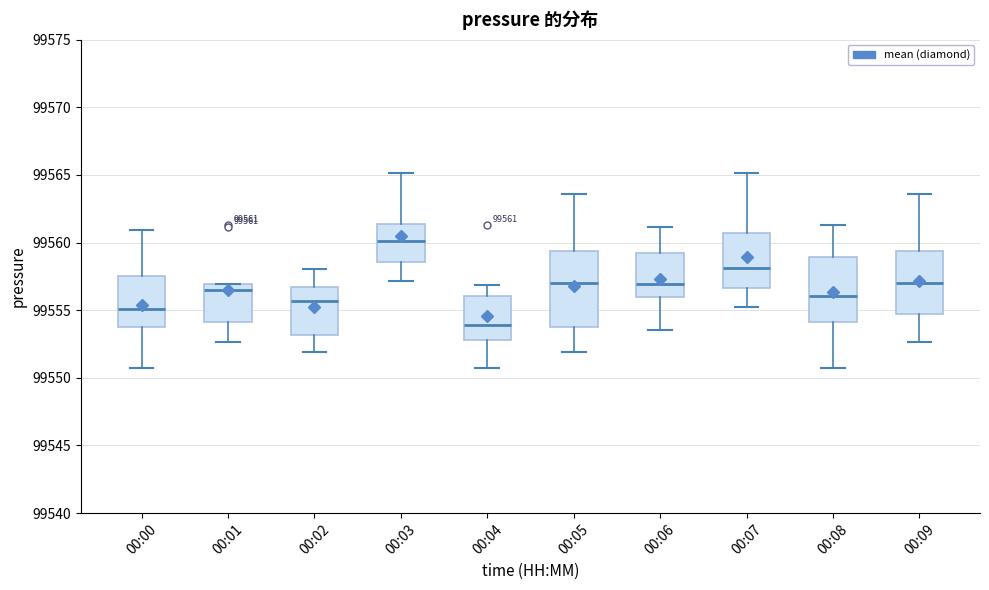

Comparing the boxes themselves (not the whiskers), which one is the tallest?

00:05